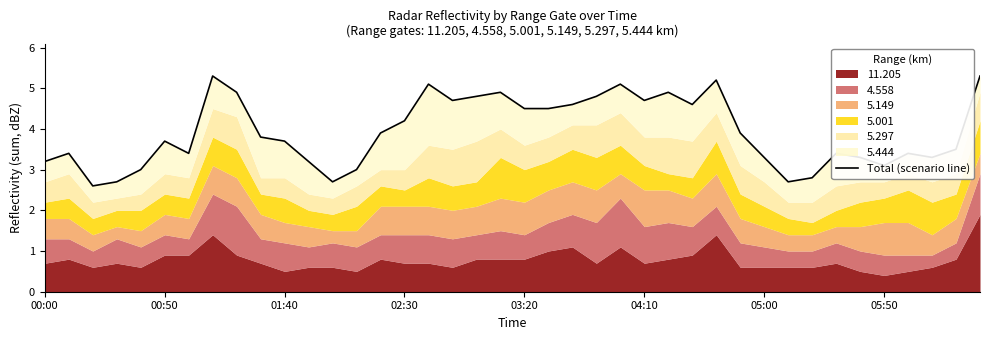

Count the number of categories in the chart.

40